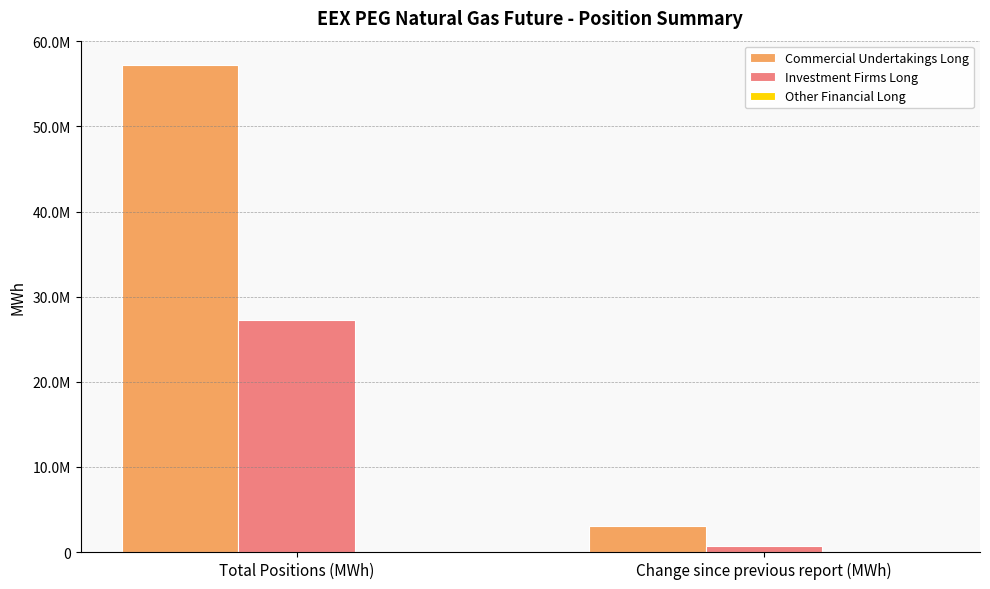

What is the lowest value of the Investment Firms Long series?

668487.0